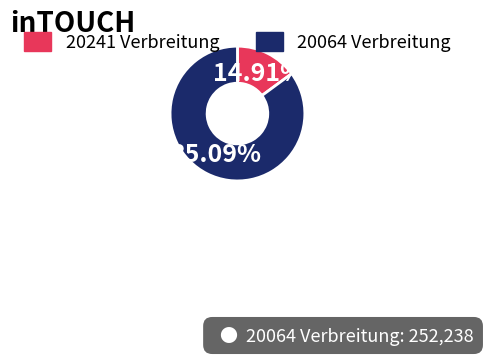

Which slice is the largest?

20064